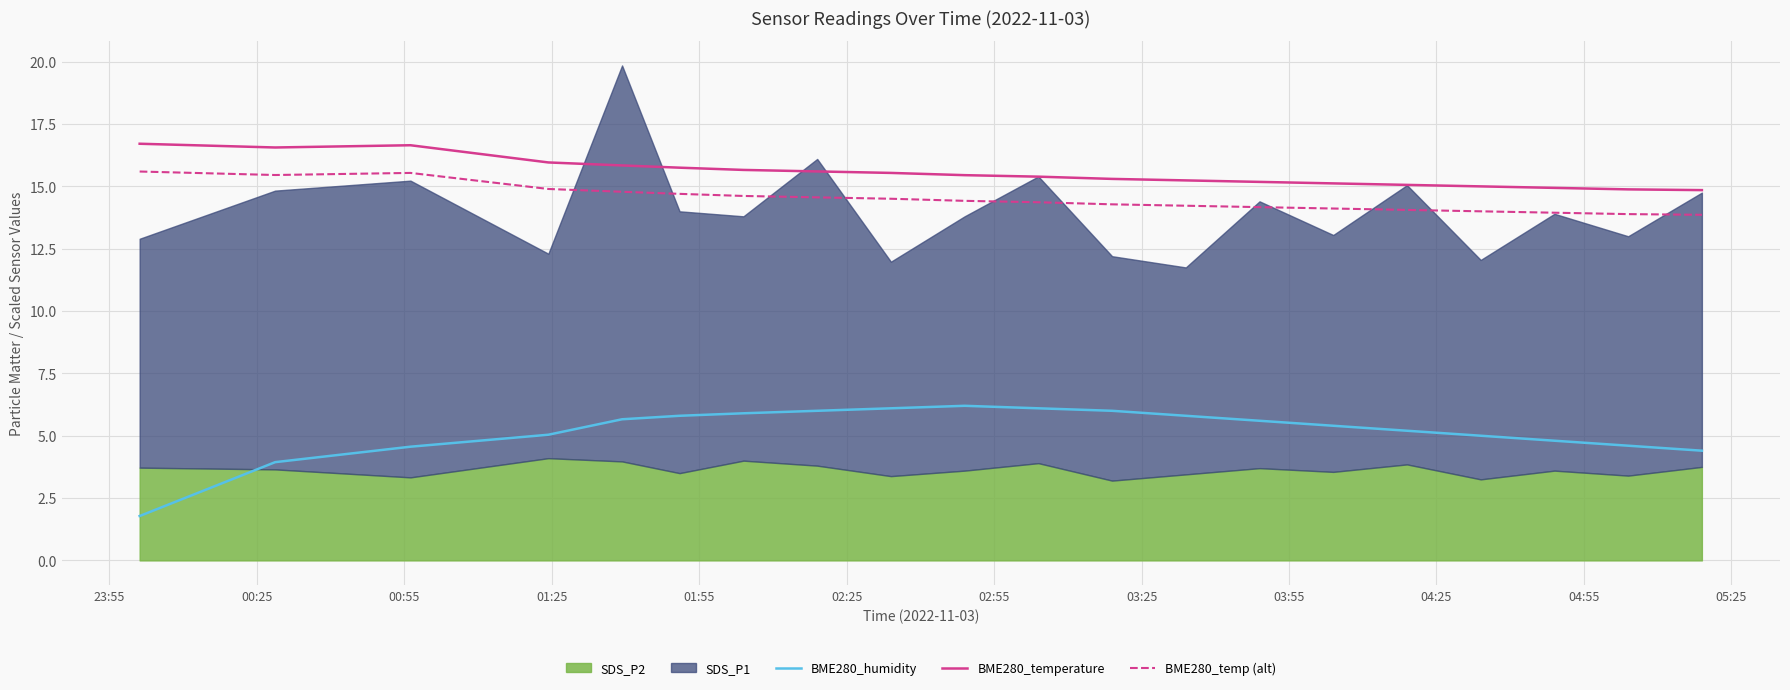

What is the value of the BME280_temperature point at the 4th from the left?

16.0